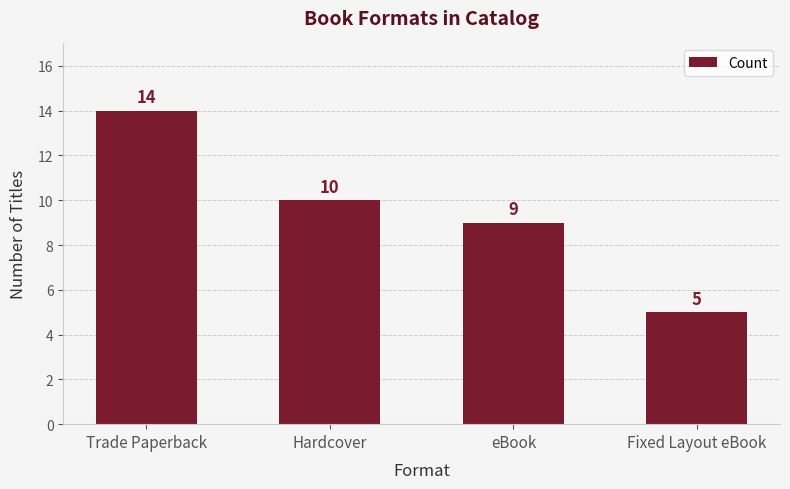

The value at Fixed Layout eBook is 5. True or false?

True